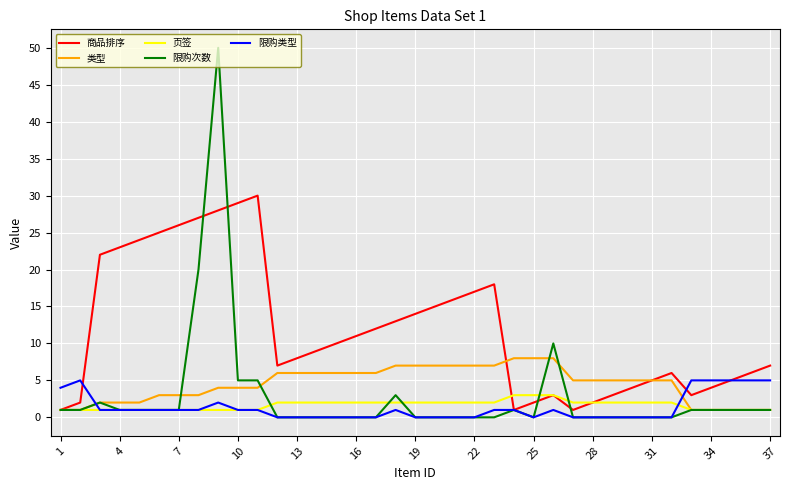

Which series has the widest spread of values?

限购次数